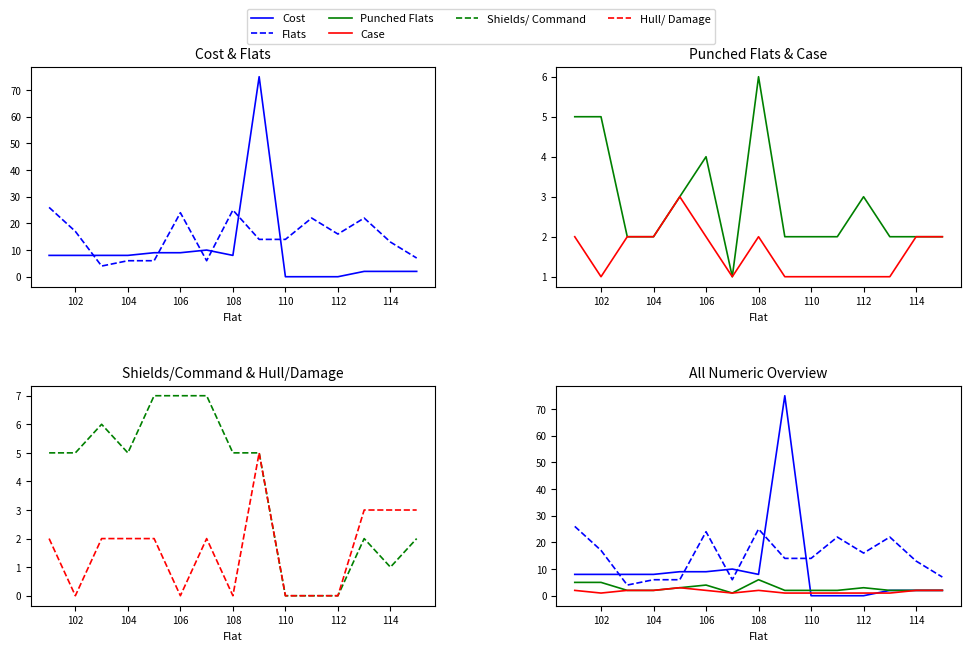

Between 100 and 11, which series saw the biggest shift?

Flats